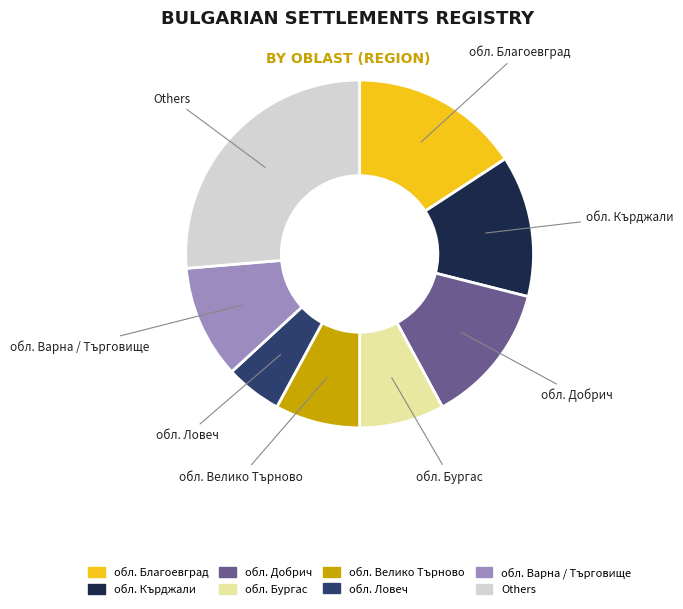

Is there a majority slice in this chart?

No